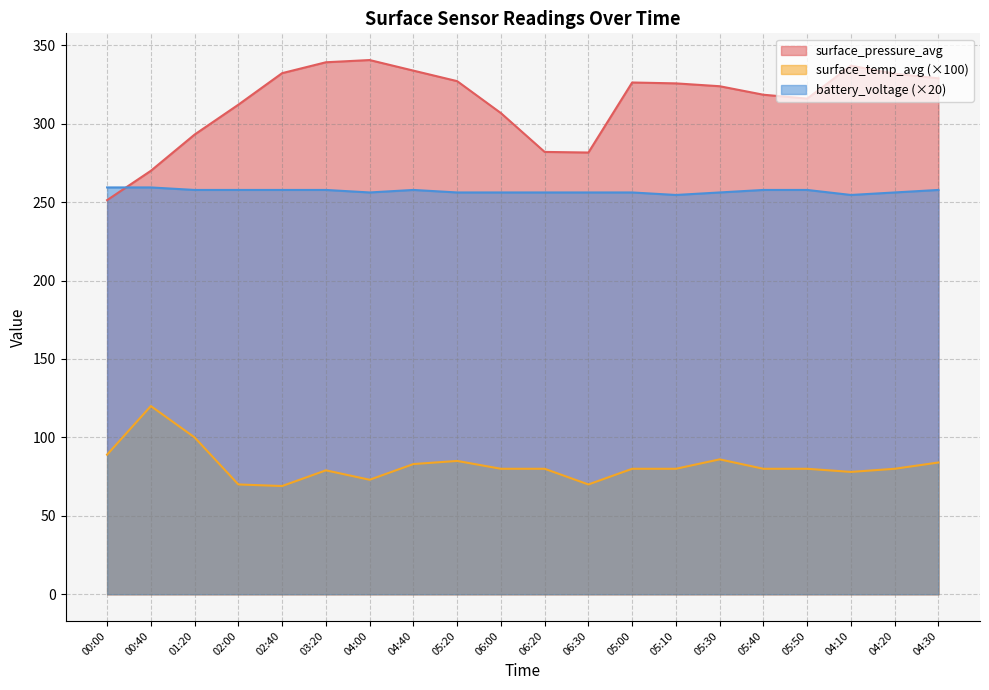

True or false: surface_temp_avg and surface_pressure_avg cross at least once.

False